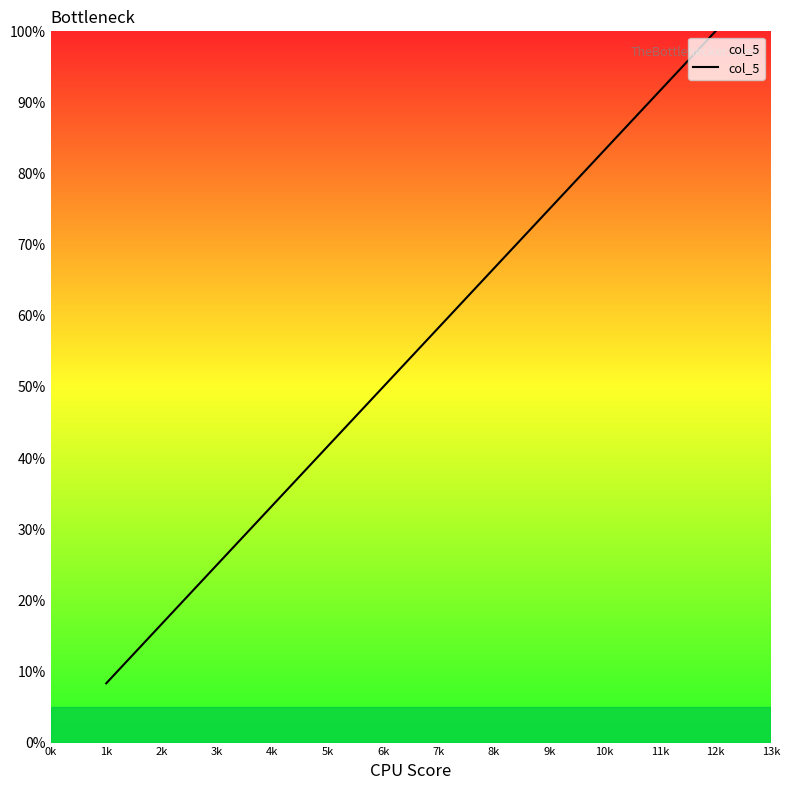

What is the approximate value at 9k?

75.0